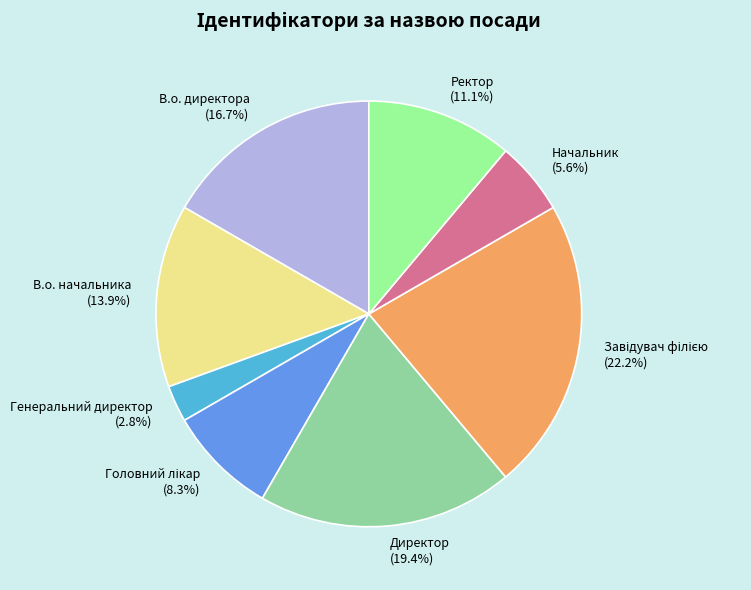

To the nearest percent, what is the combined percentage of В.о. директора and Ректор?

28%